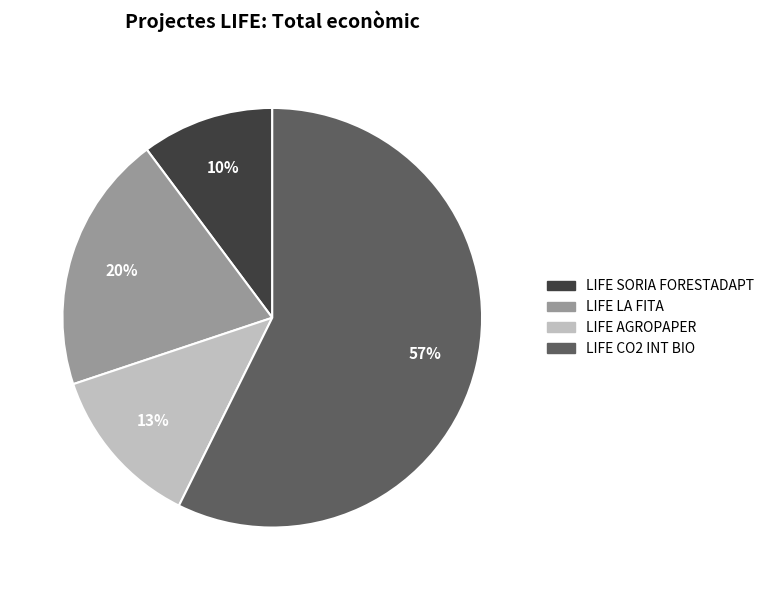

Do LIFE LA FITA and LIFE AGROPAPER together represent more than half of the pie?

No